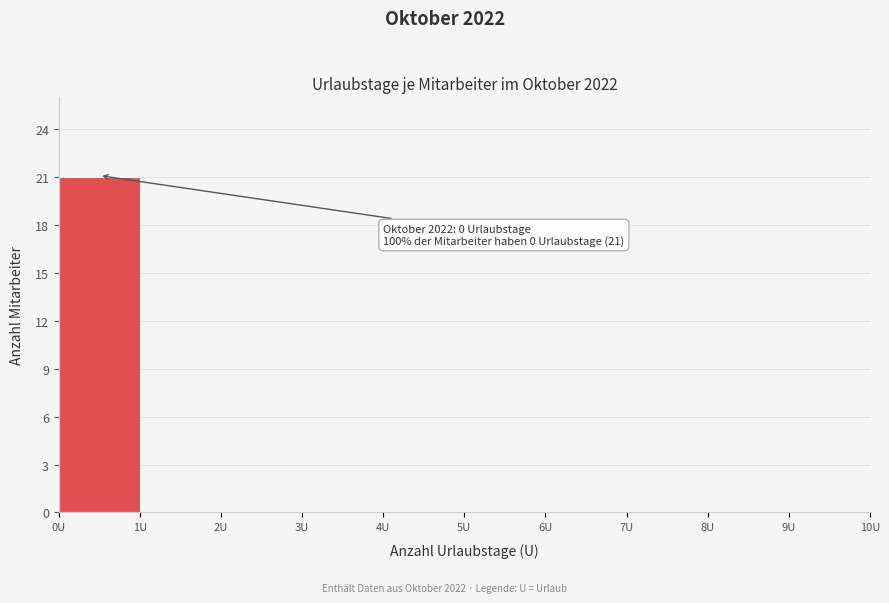

Which range on the x-axis has the tallest bar?

0 to 1